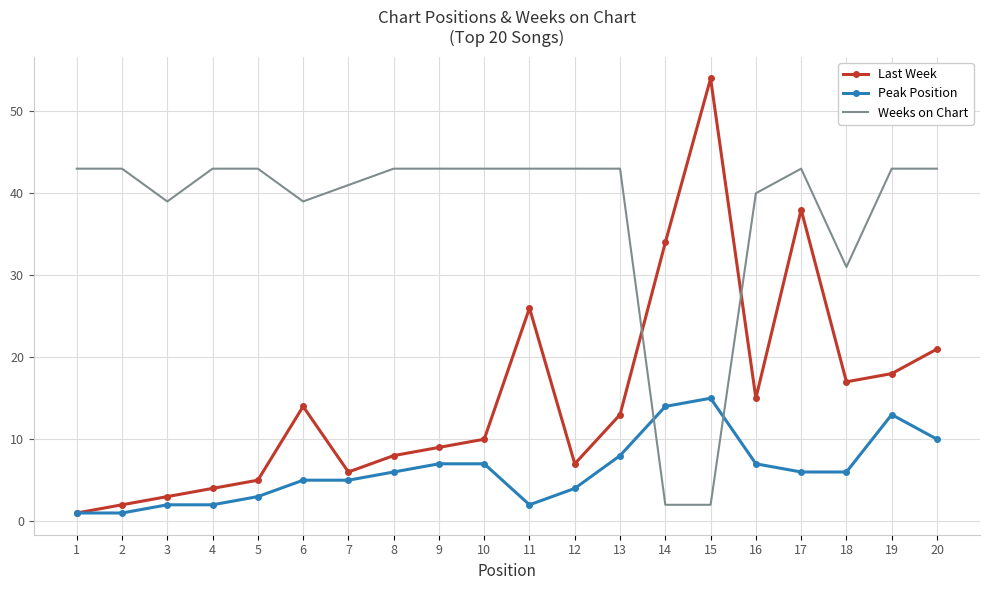

Reading left to right, what are all the values shown in this chart?

Last Week: 1=1	2=2	3=3	4=4	5=5	6=14	7=6	8=8	9=9	10=10	11=26	12=7	13=13	14=34	15=54	16=15	17=38	18=17	19=18	20=21
Peak Position: 1=1	2=1	3=2	4=2	5=3	6=5	7=5	8=6	9=7	10=7	11=2	12=4	13=8	14=14	15=15	16=7	17=6	18=6	19=13	20=10
Weeks on Chart: 1=43	2=43	3=39	4=43	5=43	6=39	7=41	8=43	9=43	10=43	11=43	12=43	13=43	14=2	15=2	16=40	17=43	18=31	19=43	20=43